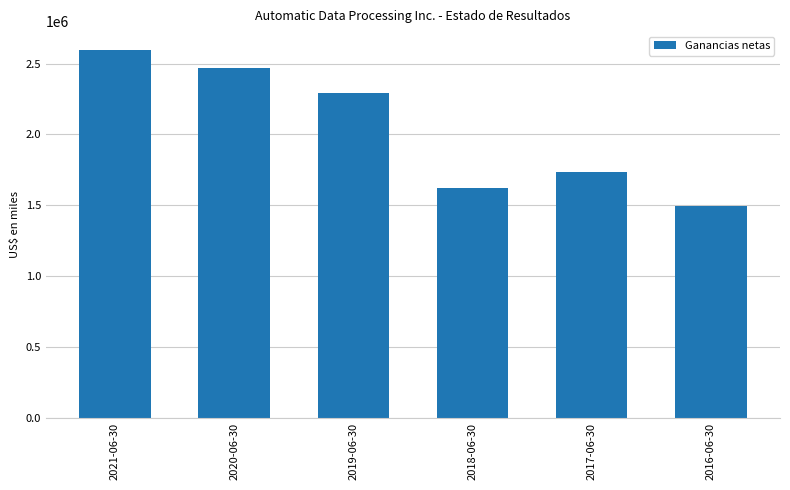

How many data points are less than 2292800?

3